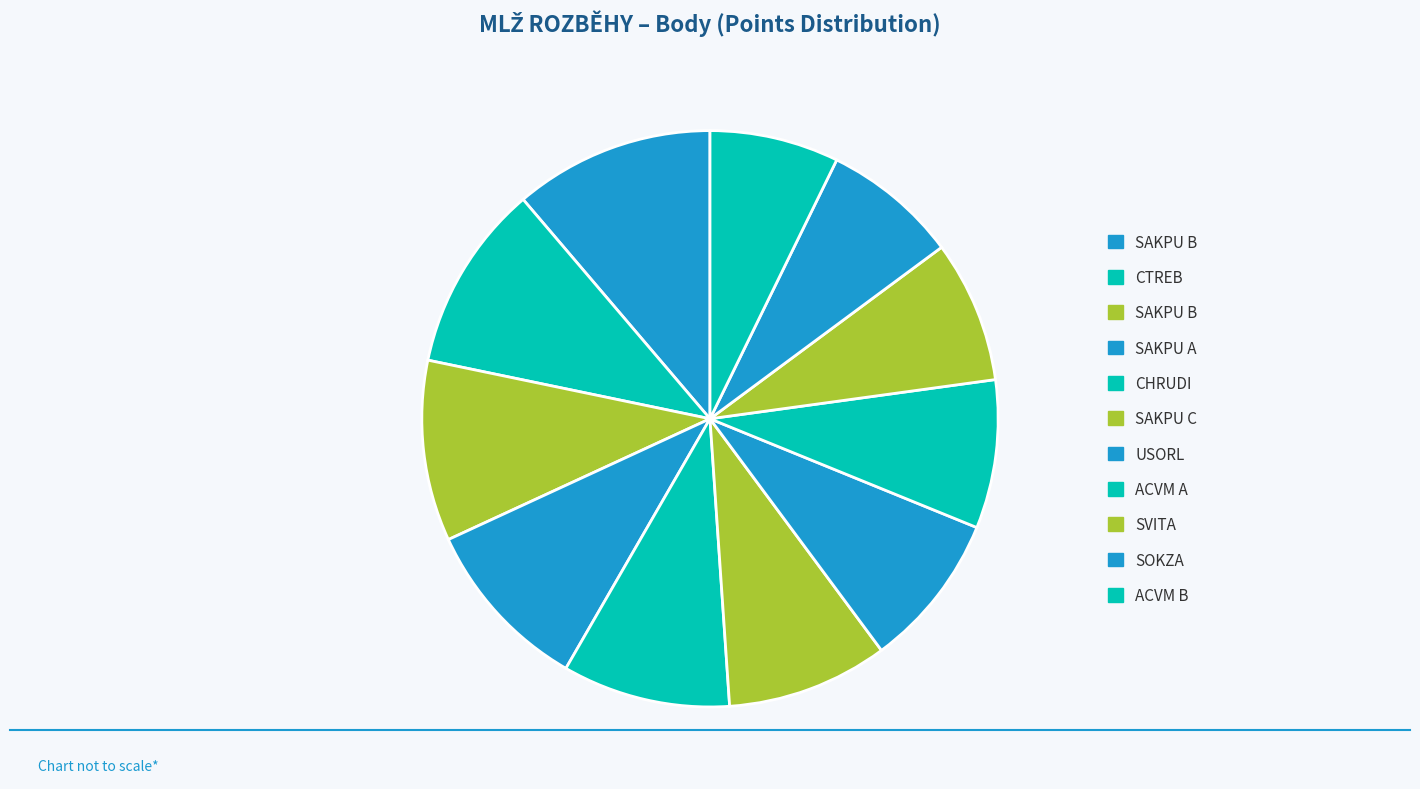

Is there any slice that represents more than half of the pie?

No